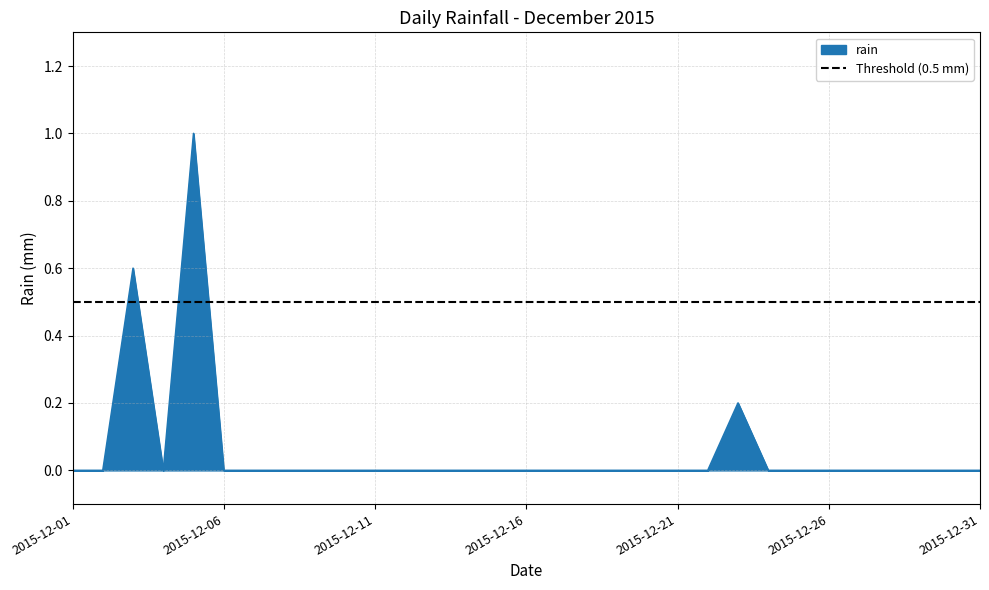

Reading left to right, what are all the values shown in this chart?

2015-12-01=0.0	2015-12-02=0.0	2015-12-03=0.6	2015-12-04=0.0	2015-12-05=1.0	2015-12-06=0.0	2015-12-07=0.0	2015-12-08=0.0	2015-12-09=0.0	2015-12-10=0.0	2015-12-11=0.0	2015-12-12=0.0	2015-12-13=0.0	2015-12-14=0.0	2015-12-15=0.0	2015-12-16=0.0	2015-12-17=0.0	2015-12-18=0.0	2015-12-19=0.0	2015-12-20=0.0	2015-12-21=0.0	2015-12-22=0.0	2015-12-23=0.2	2015-12-24=0.0	2015-12-25=0.0	2015-12-26=0.0	2015-12-27=0.0	2015-12-28=0.0	2015-12-29=0.0	2015-12-30=0.0	2015-12-31=0.0